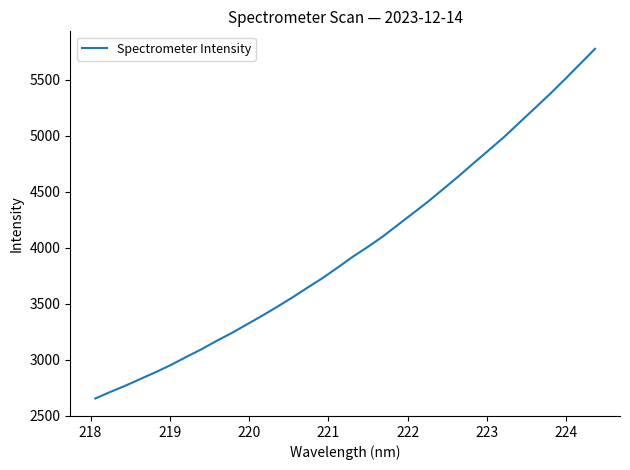

Does the chart have visible grid lines?

No